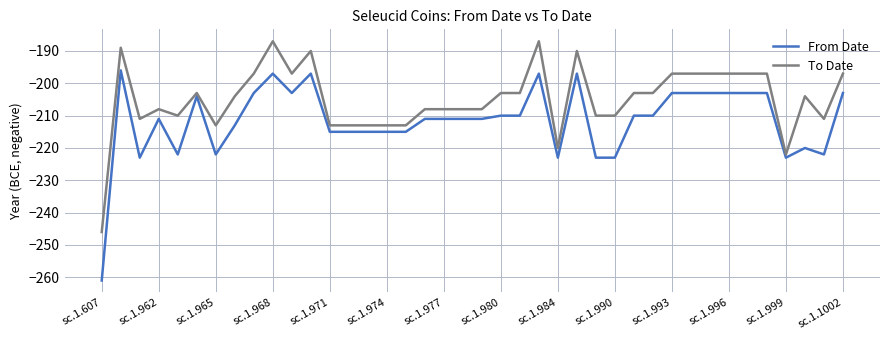

What is the difference between the maximum and minimum values in the From Date series?

65